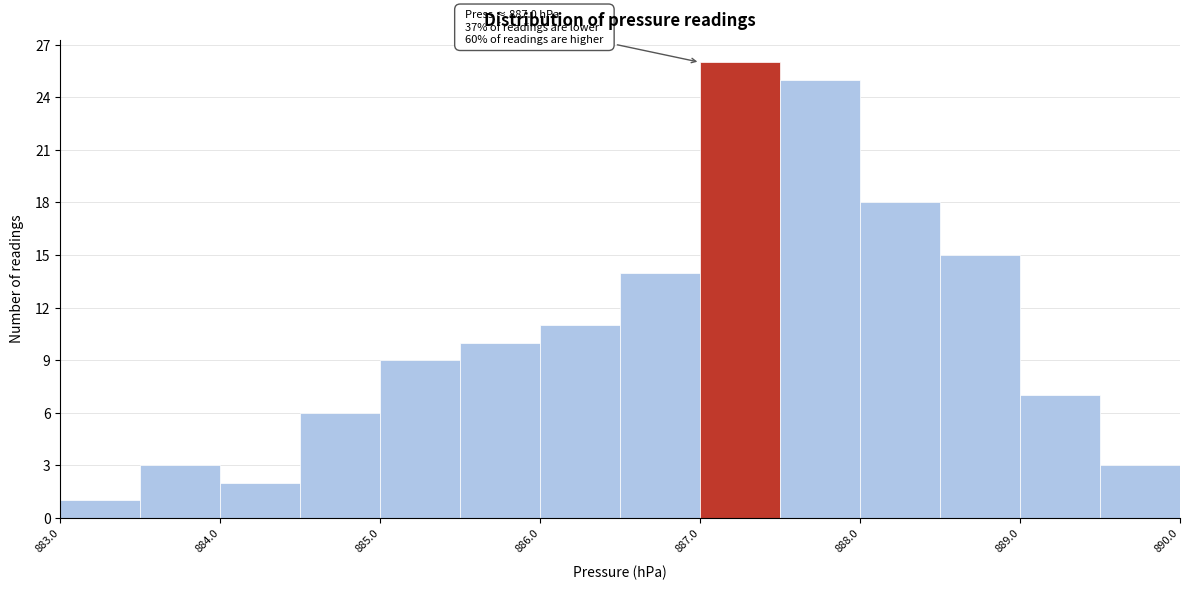

Over which range of the x-axis is the bar tallest?

887.0 to 887.5